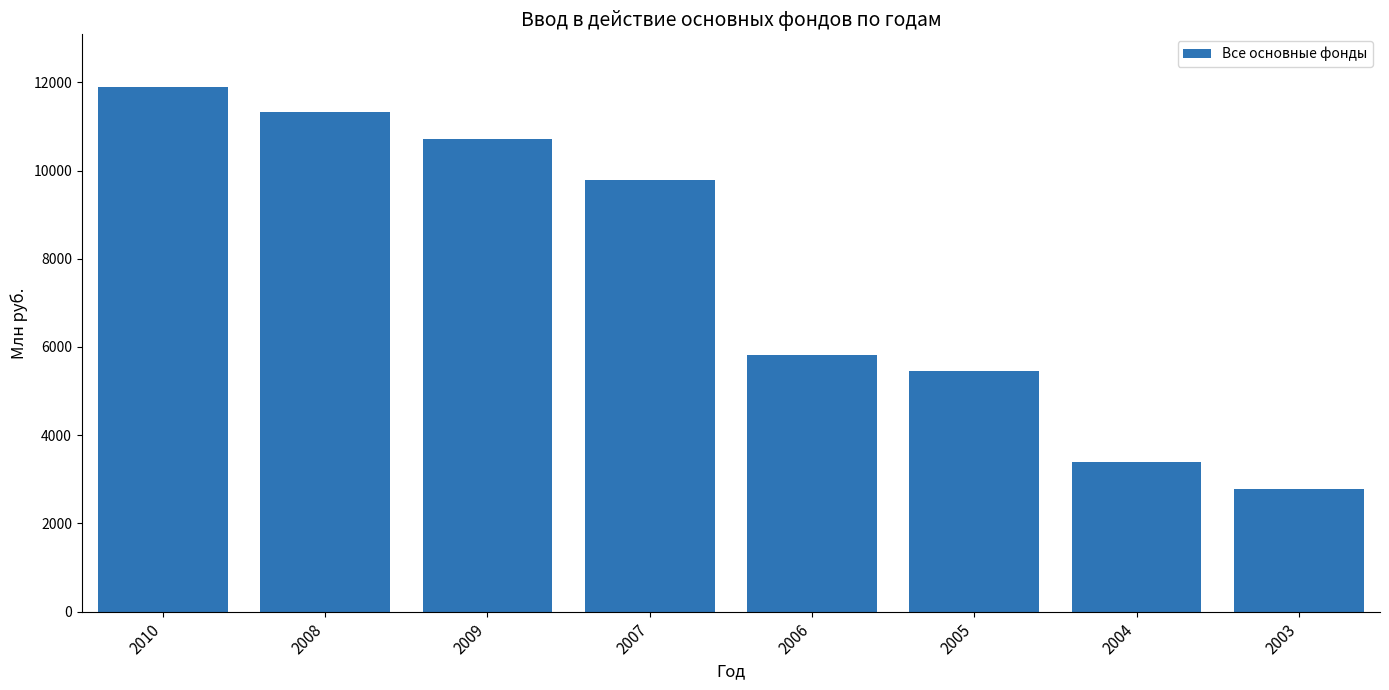

What is the minimum value shown in the chart?

2774